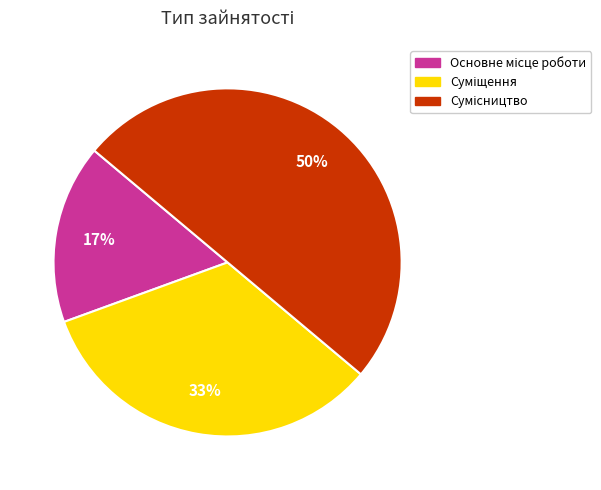

To the nearest percent, what is the average slice percentage?

33%